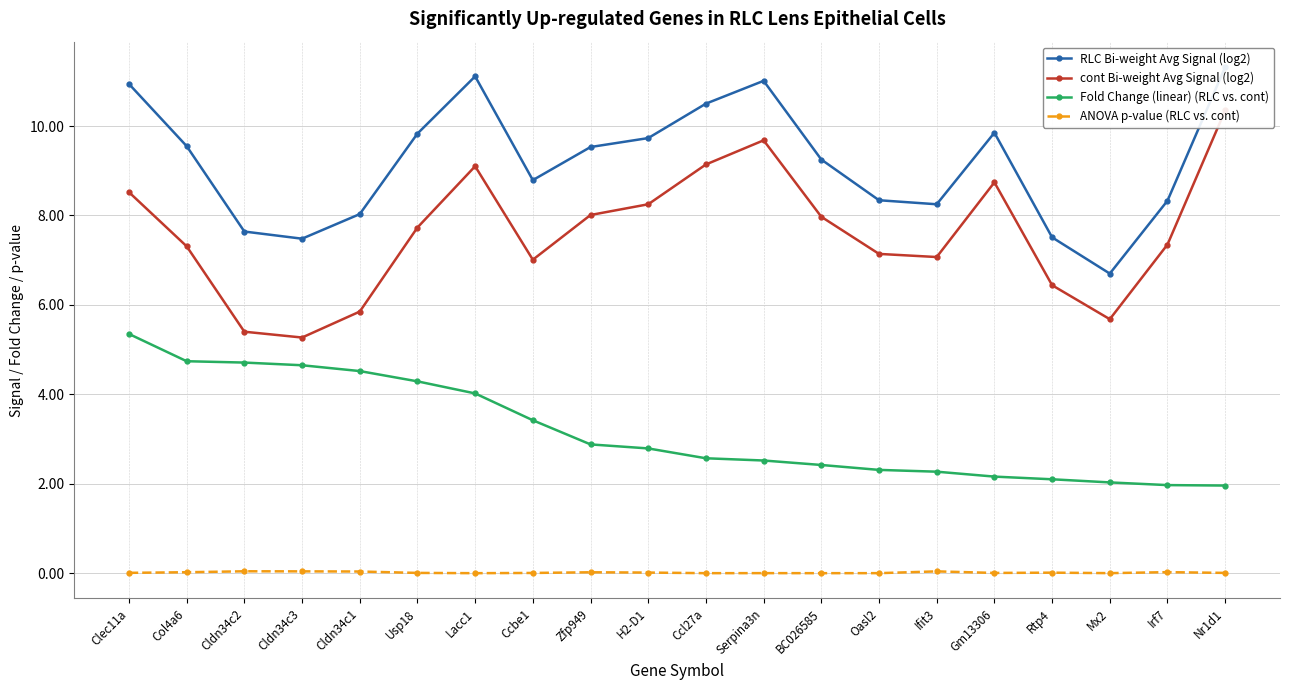

What is the label of the 19th point from the right?

Col4a6